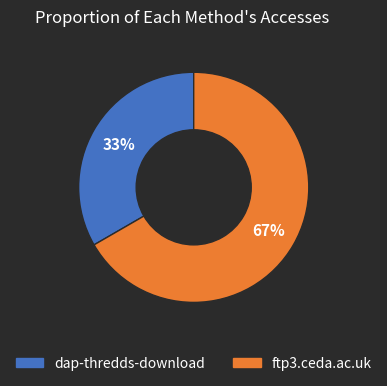

True or false: dap-thredds-download accounts for 43% of the total.

False